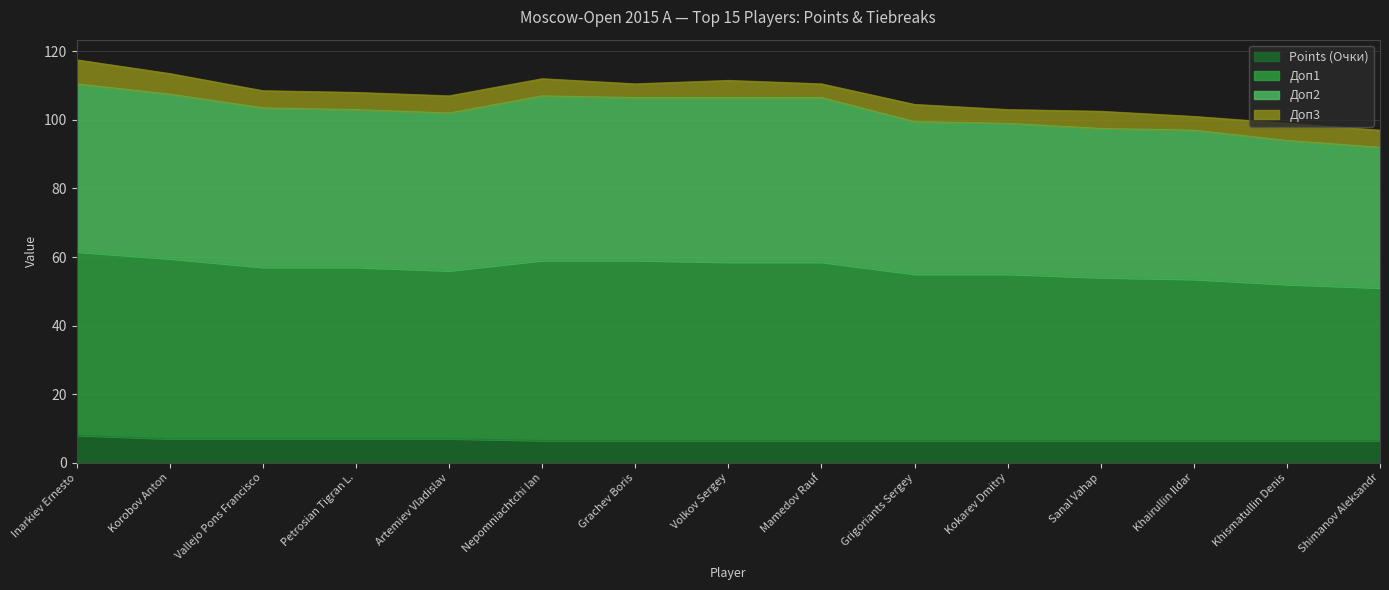

Rank the categories by Доп2 value from lowest to highest.

Shimanov Aleksandr, Khismatullin Denis, Khairullin Ildar, Sanal Vahap, Grigoriants Sergey, Kokarev Dmitry, Artemiev Vladislav, Vallejo Pons Francisco, Petrosian Tigran L., Volkov Sergey, Mamedov Rauf, Nepomniachtchi Ian, Grachev Boris, Korobov Anton, Inarkiev Ernesto